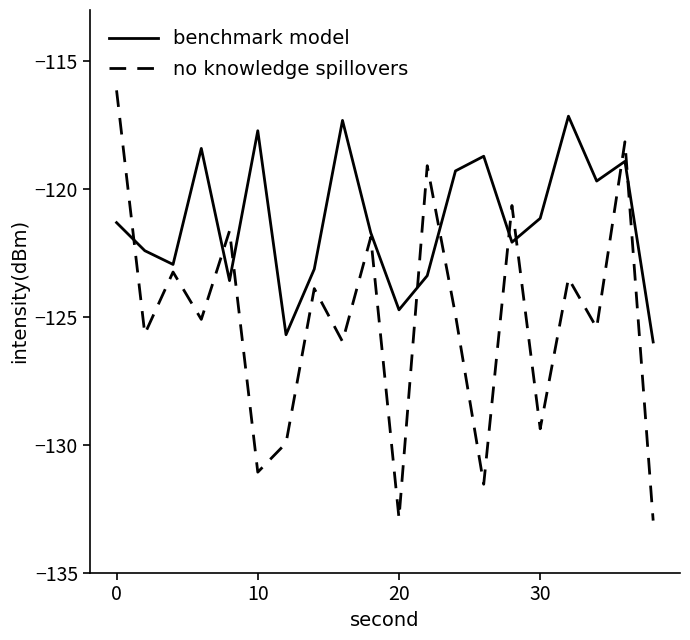

How many values in the benchmark model series exceed -121?

8